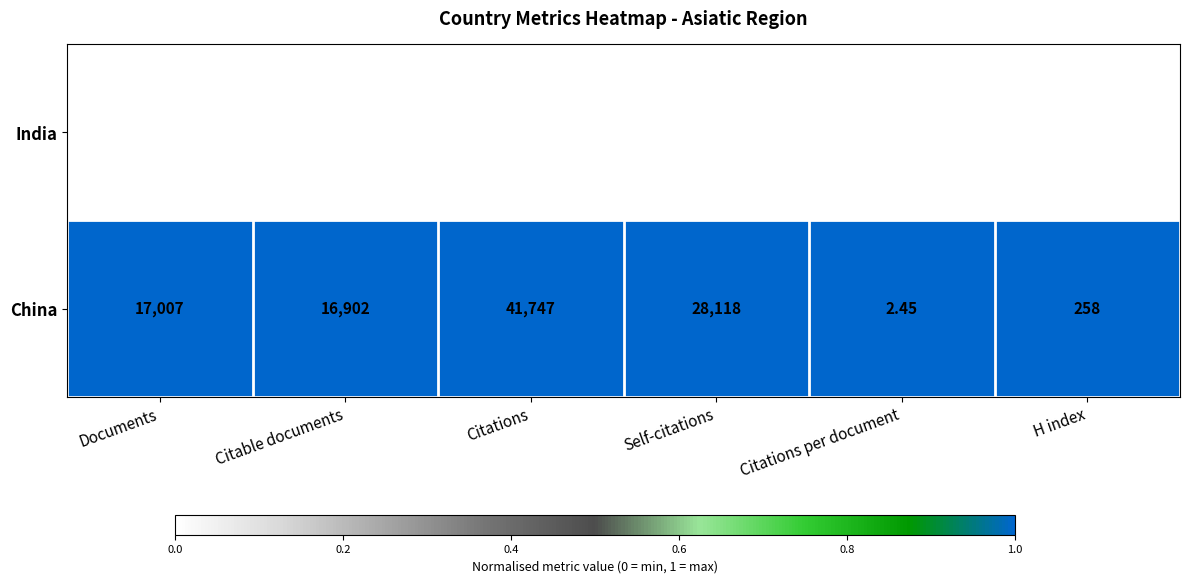

Which series has the largest total across all categories?

China